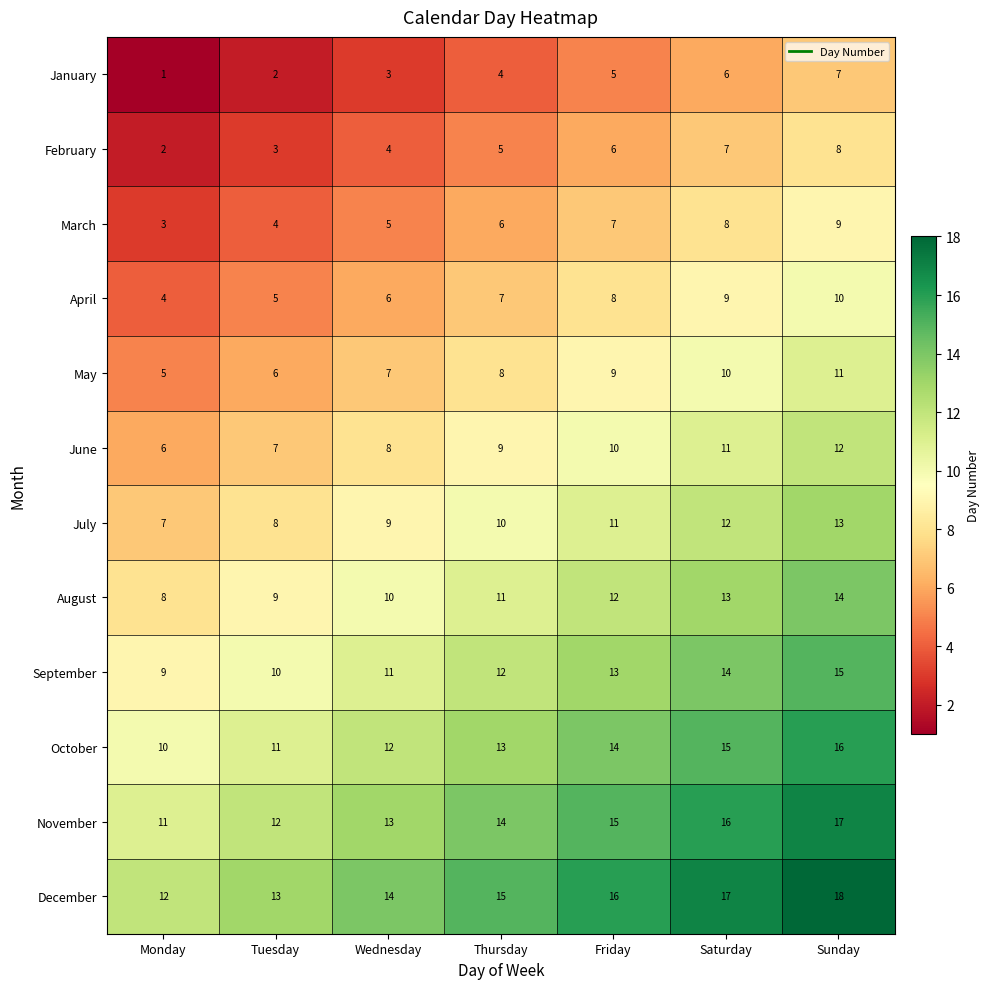

What is the total value across all series at Wednesday?

102